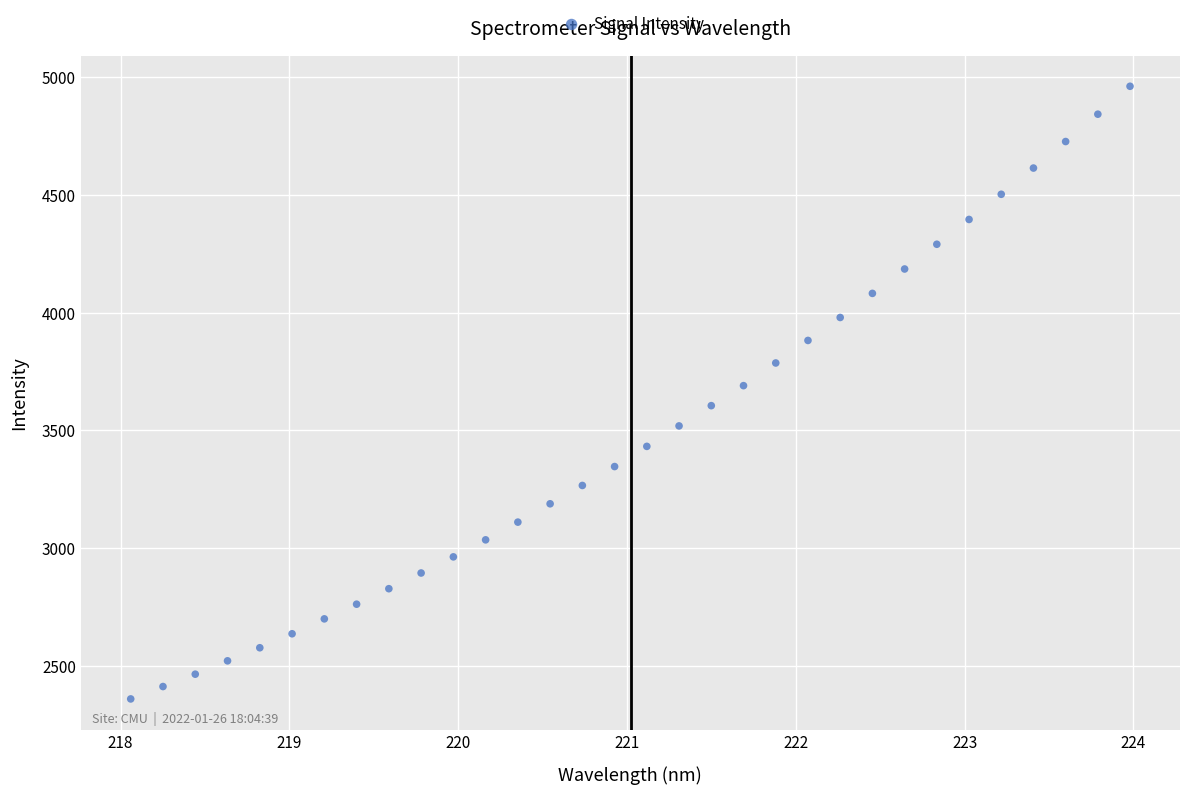

What is the range of Y values (max minus min)?

2600.9